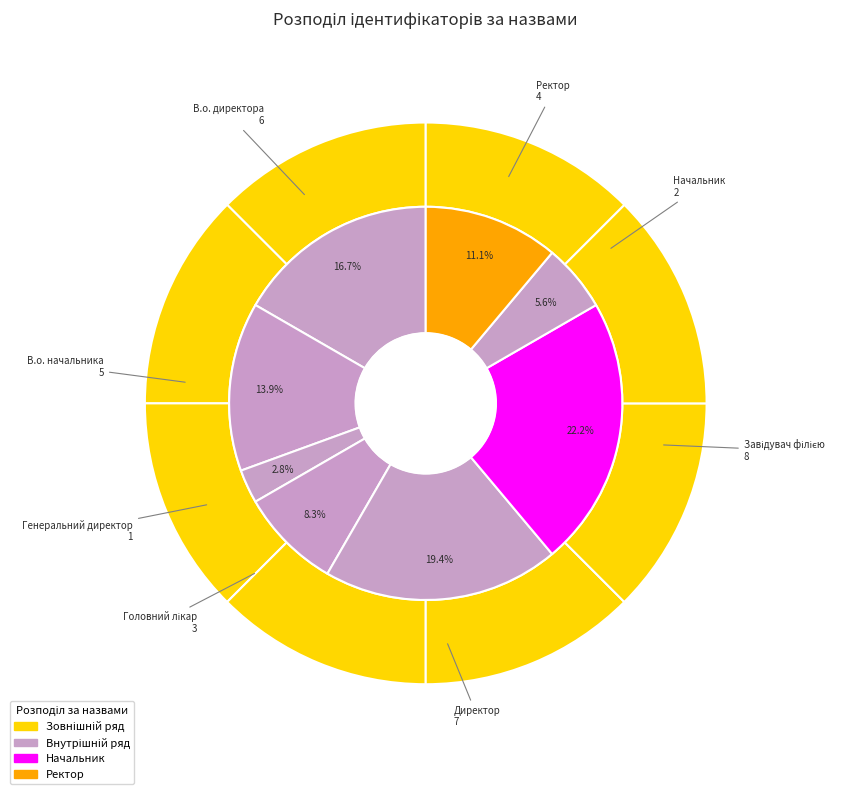

To the nearest percent, what portion does В.о. начальника represent?

14%